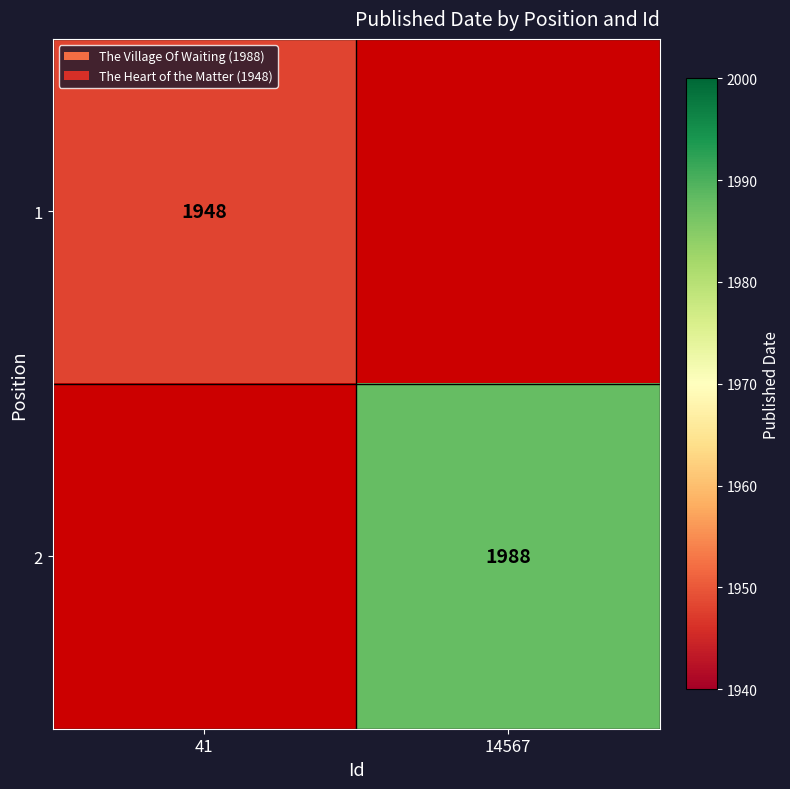

True or false: 1 has a value of 1948 at 41.

True